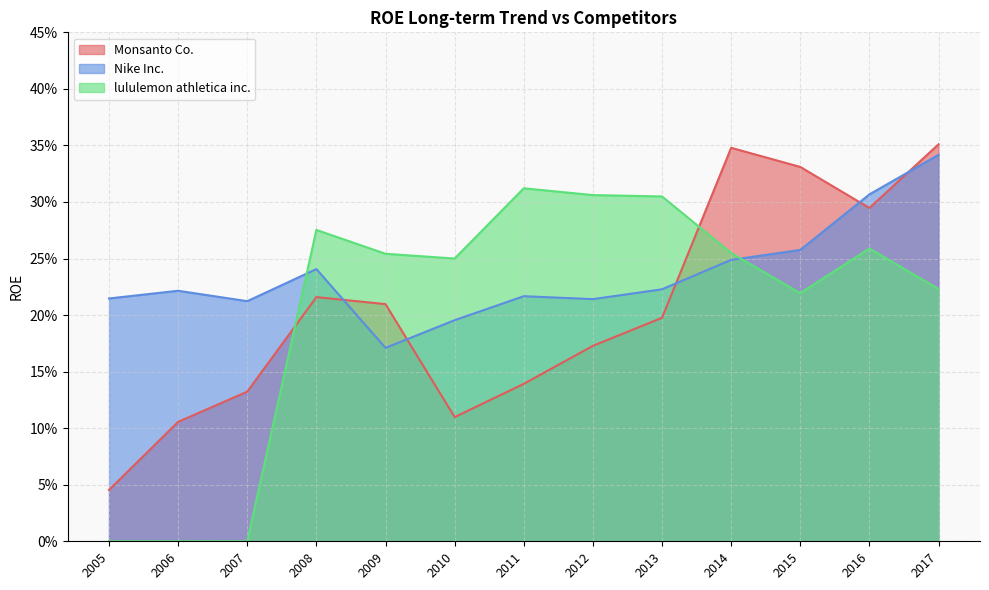

Does the chart display data point markers on the line(s)?

No